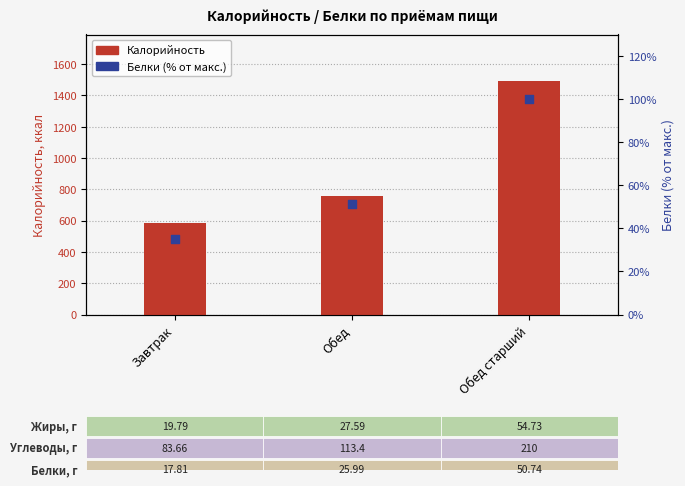

Which series reaches the minimum Y coordinate?

Белки (% от макс.)